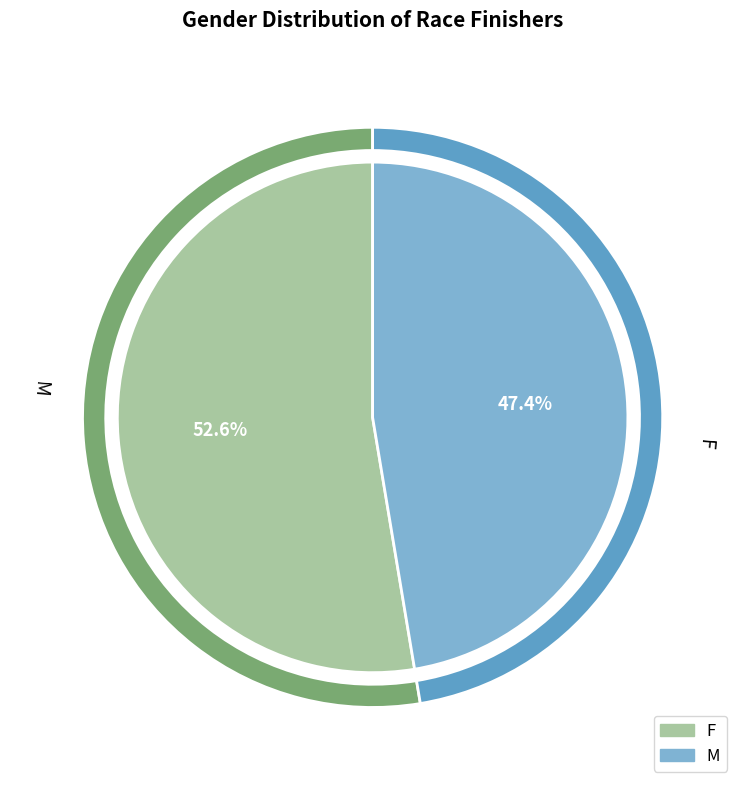

Rank the categories by value from lowest to highest.

M, F